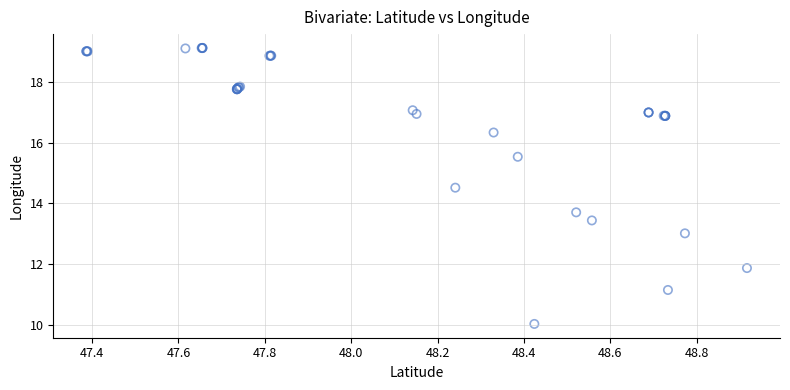

What Y value in the scatter plot is closest to 14?

13.7